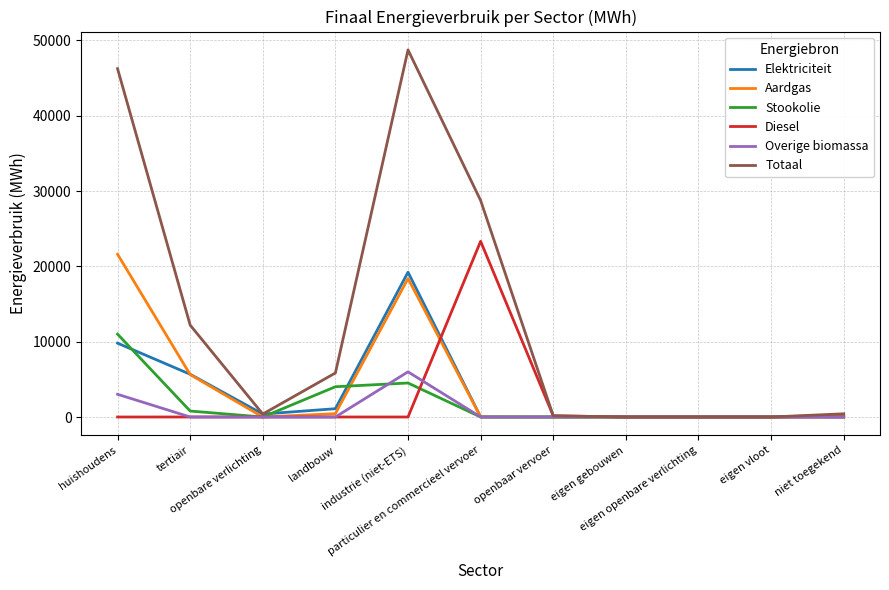

What position from the left is huishoudens?

1